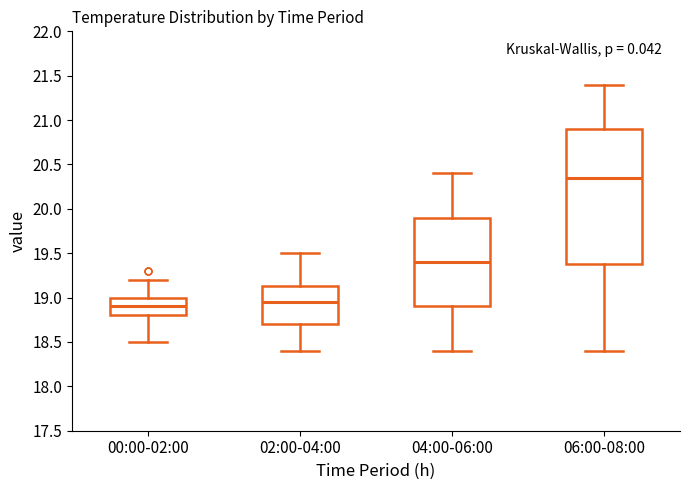

Which box's median line is the highest?

06:00-08:00